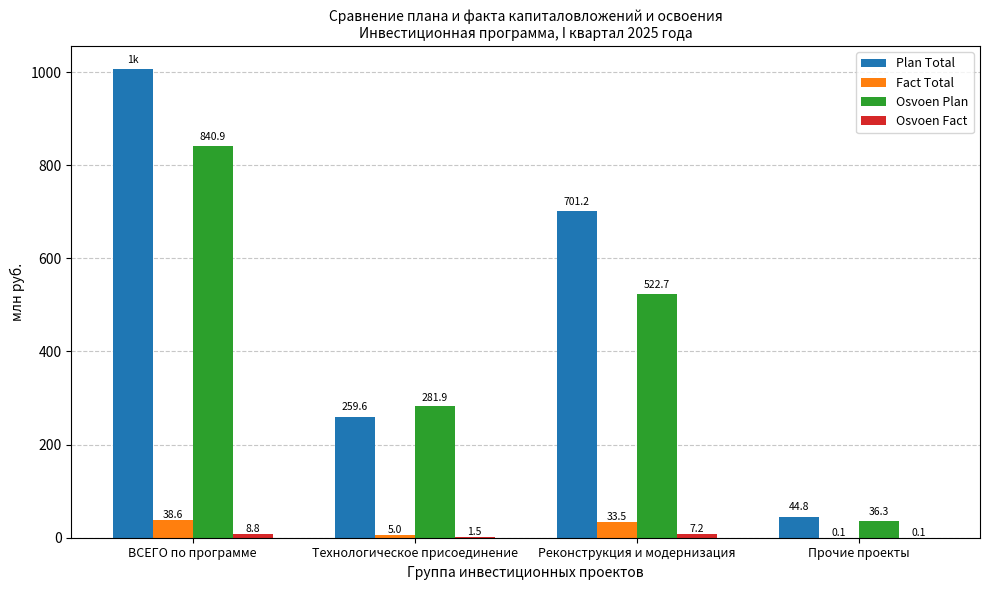

What value does the Osvoen Plan series have at Прочие проекты?

36.3